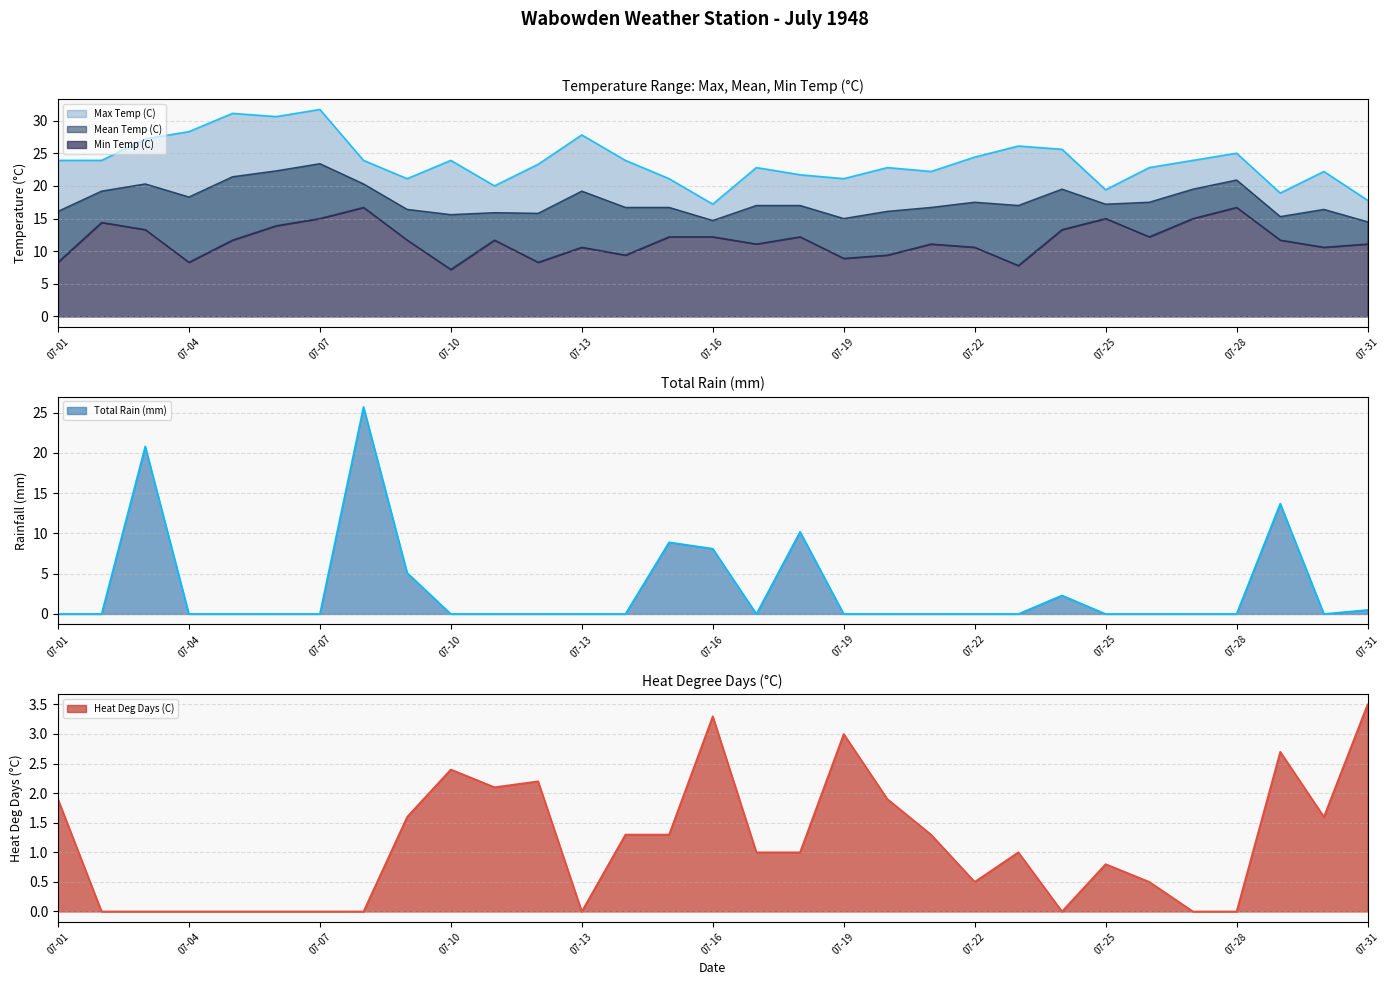

What value does the Mean Temp (C) series have at 07-15?

16.7